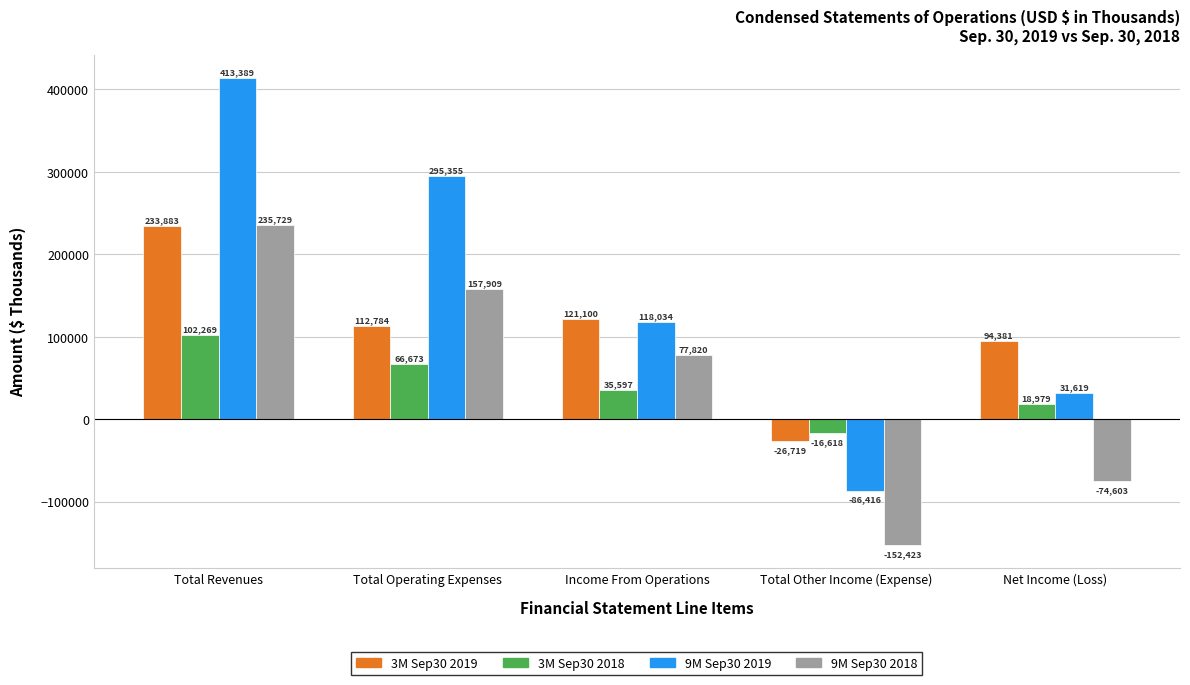

What is the lowest value of the 9M Sep30 2018 series?

-152423